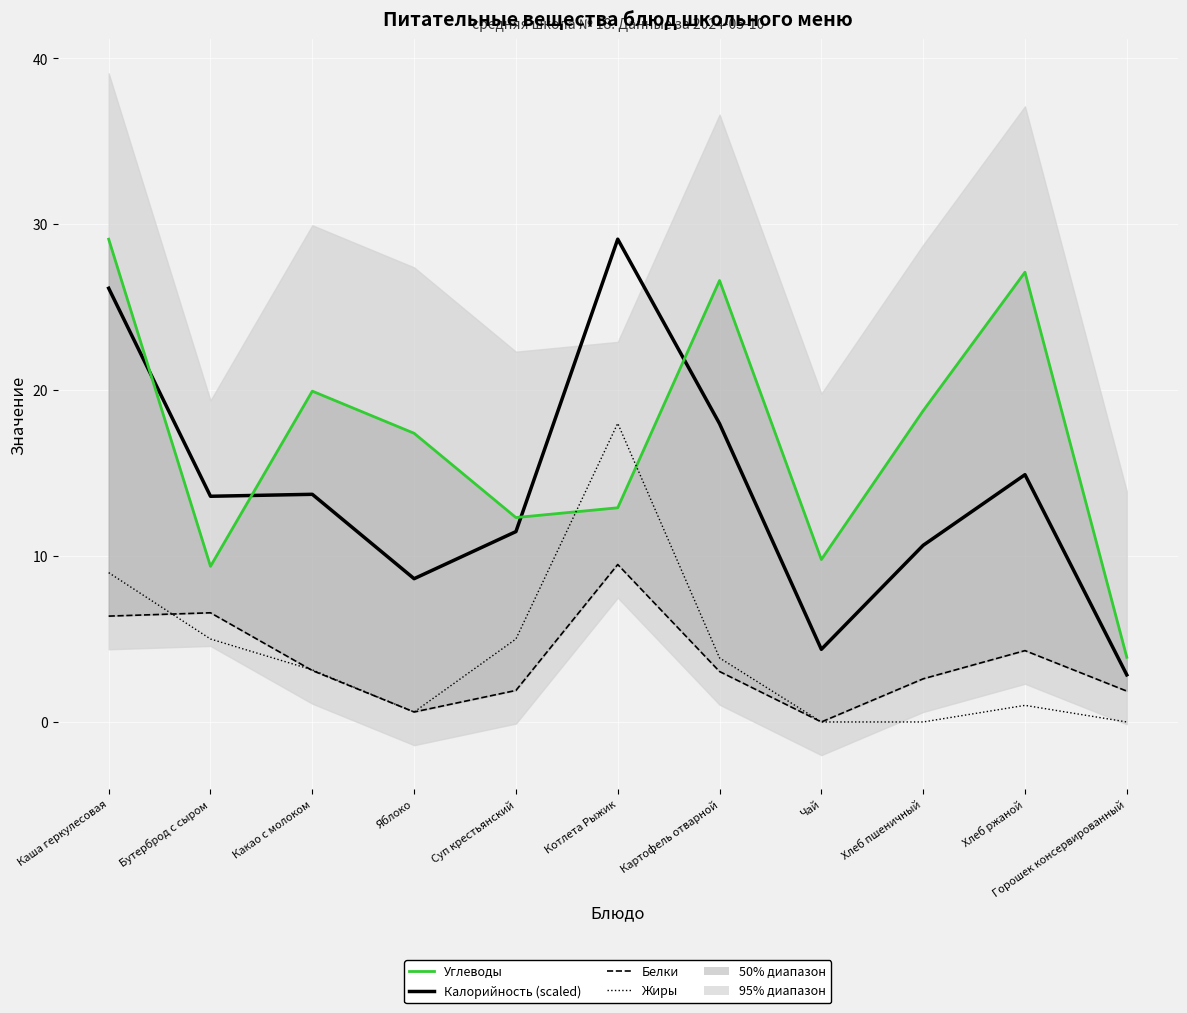

Reading right to left, transcribe all the data shown in this chart.

Калорийность (scaled): 2.8	14.9	10.6	4.4	18.0	29.1	11.5	8.6	13.7	13.6	26.1
Углеводы: 3.9	27.1	18.8	9.8	26.6	12.9	12.3	17.4	19.9	9.4	29.1
Белки: 1.9	4.3	2.6	0.0	3.0	9.5	1.9	0.6	3.1	6.6	6.4
Жиры: 0.0	1.0	0.0	0.0	3.9	18.0	5.0	0.6	3.1	5.0	9.0